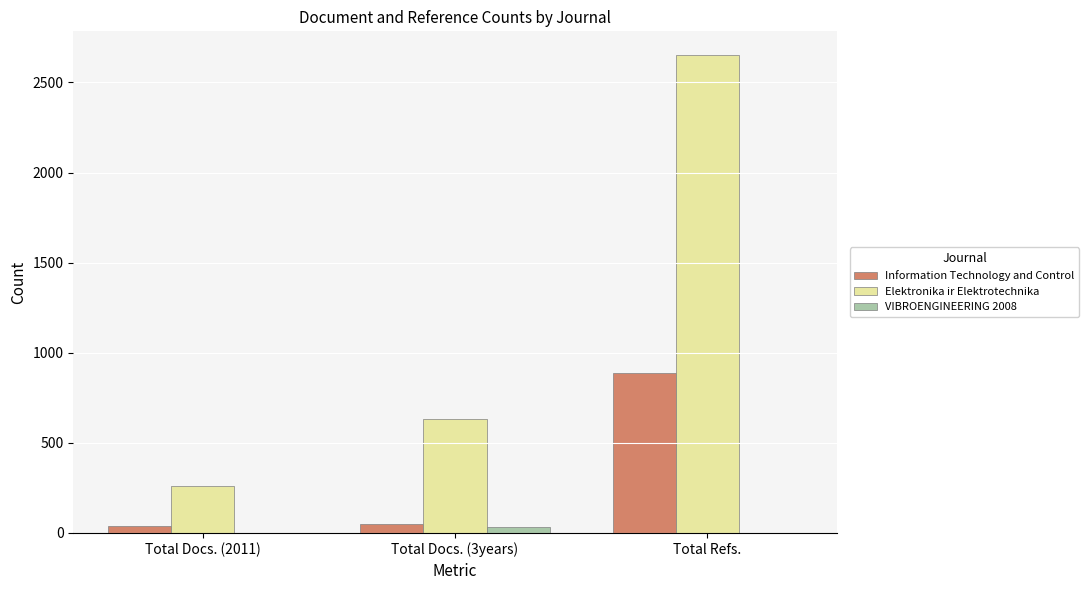

What is the maximum value shown in the chart?

2651